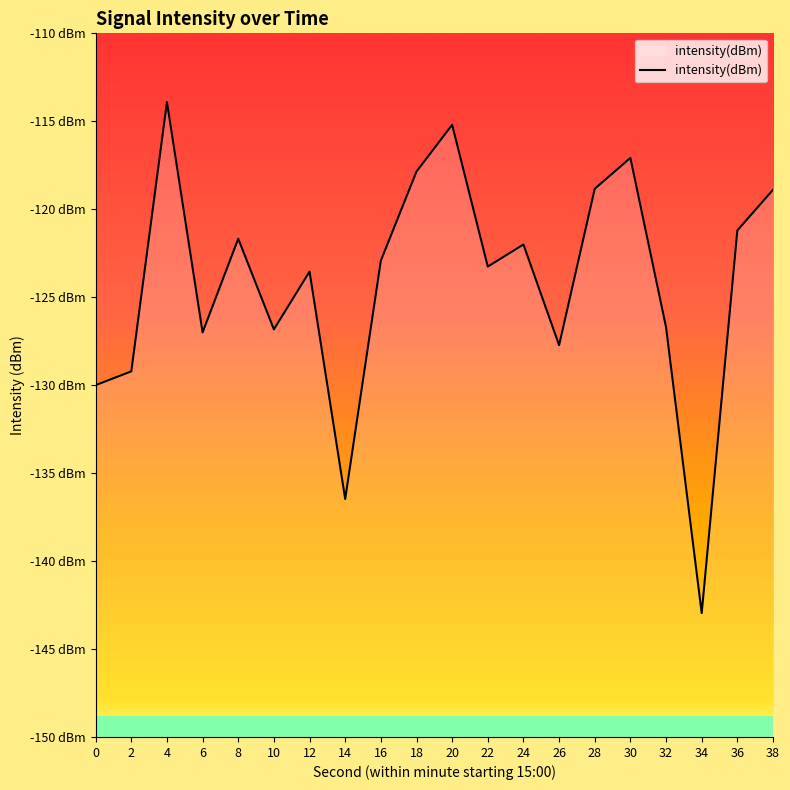

Rank the categories by value from lowest to highest.

34, 14, 0, 2, 26, 6, 10, 32, 12, 22, 16, 24, 8, 36, 38, 28, 18, 30, 20, 4